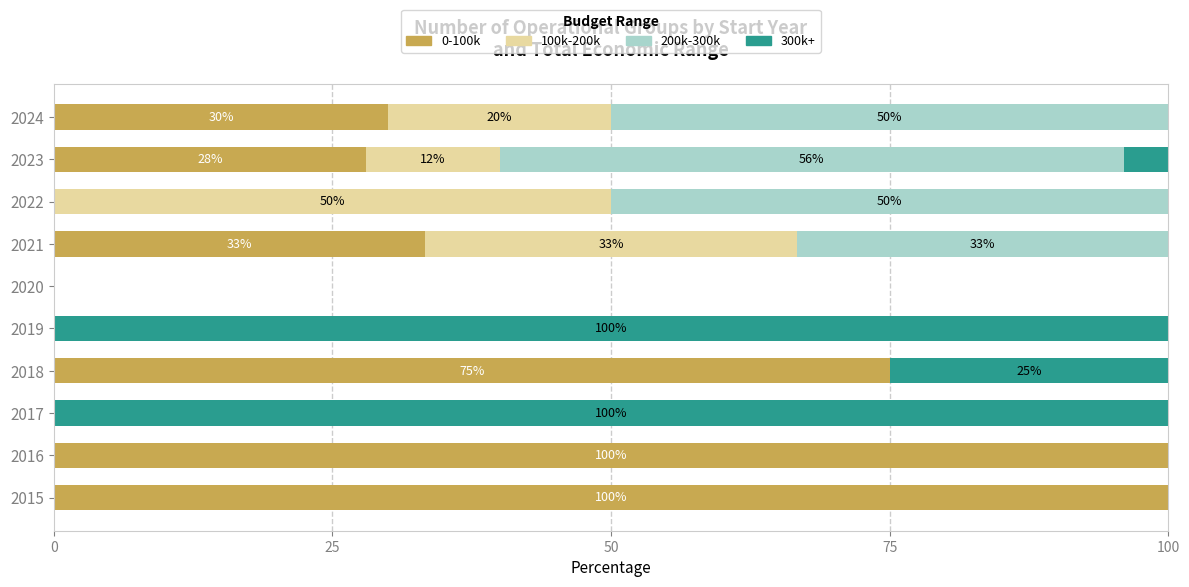

What is the maximum value for 0-100k?

100.0